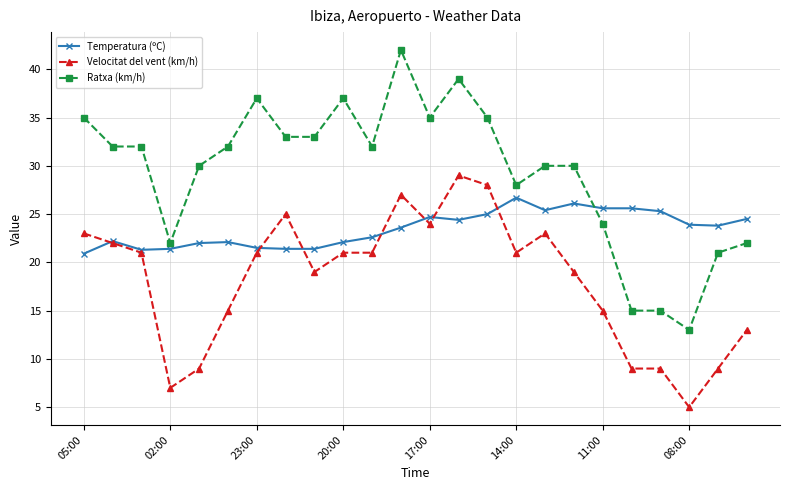

Does the chart have visible grid lines?

Yes